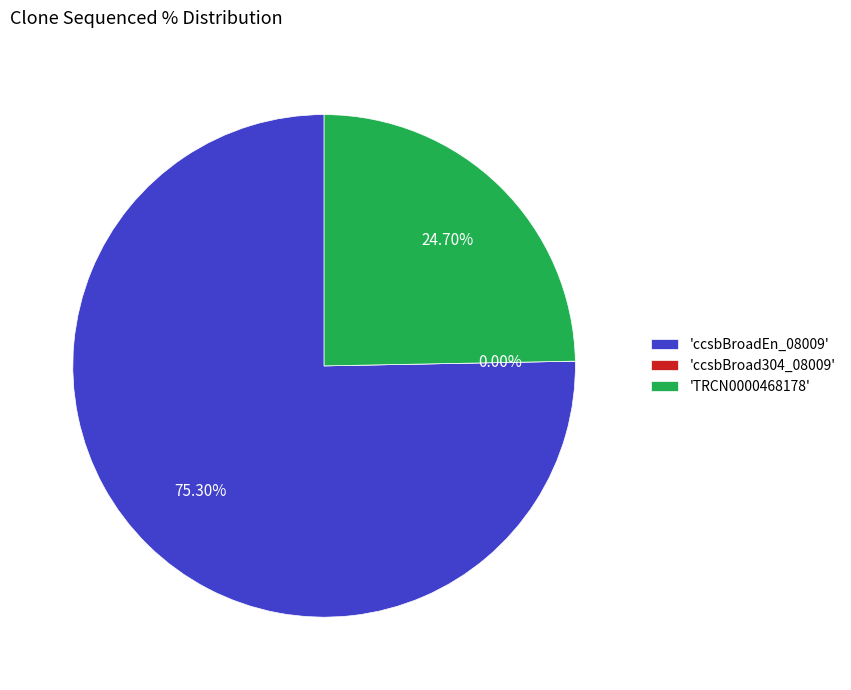

What is the smallest slice in the pie chart?

ccsbBroad304_08009